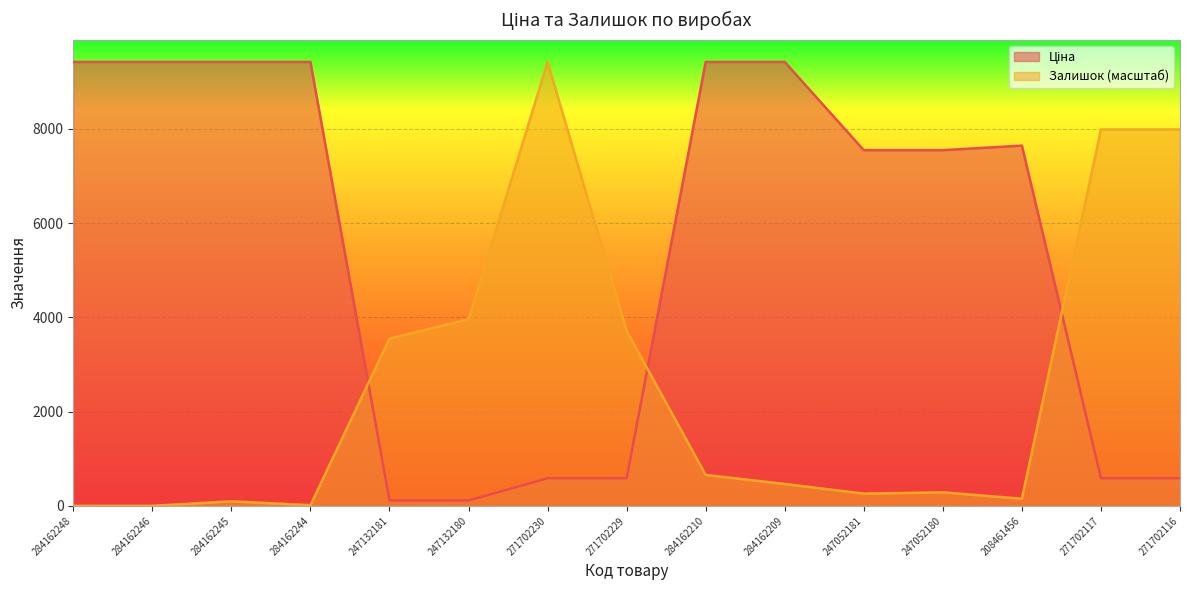

Which series has the largest total across all categories?

Ціна